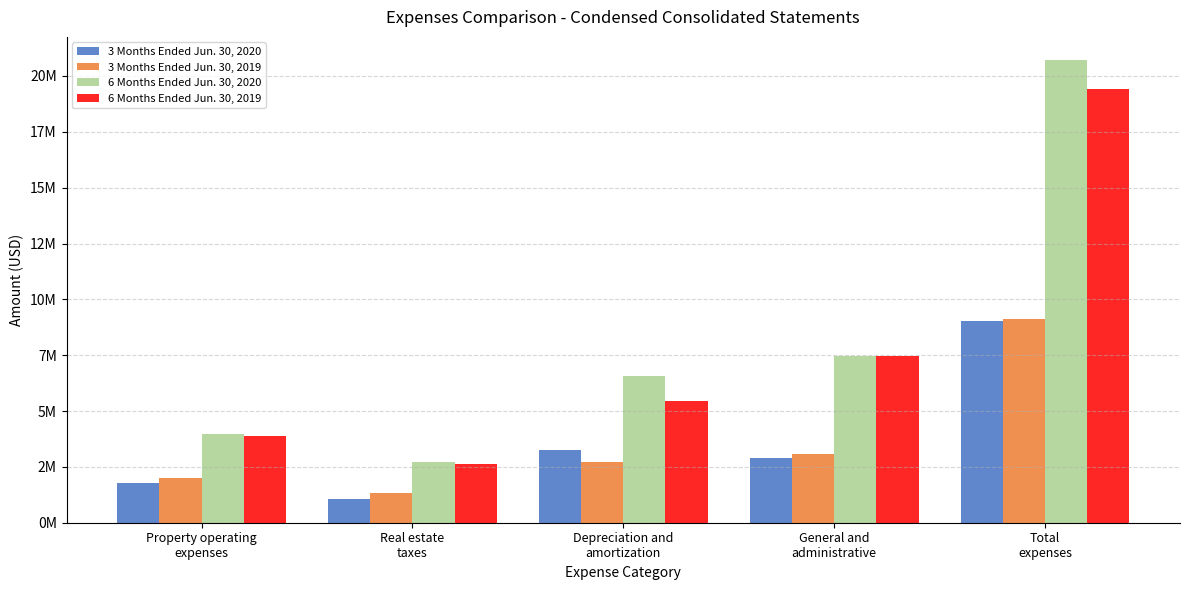

Where does the 3 Months Ended Jun. 30, 2020 series first go above 2893000?

Depreciation and
amortization